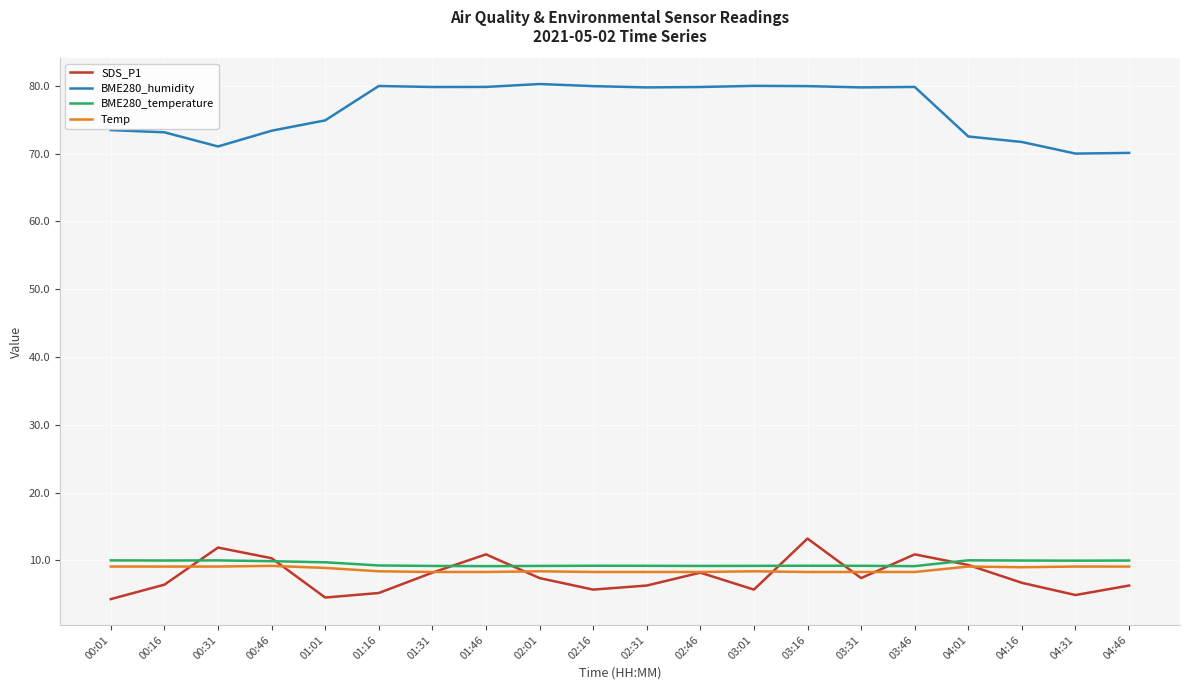

Where do Temp and SDS_P1 first cross each other?

00:16 and 00:31